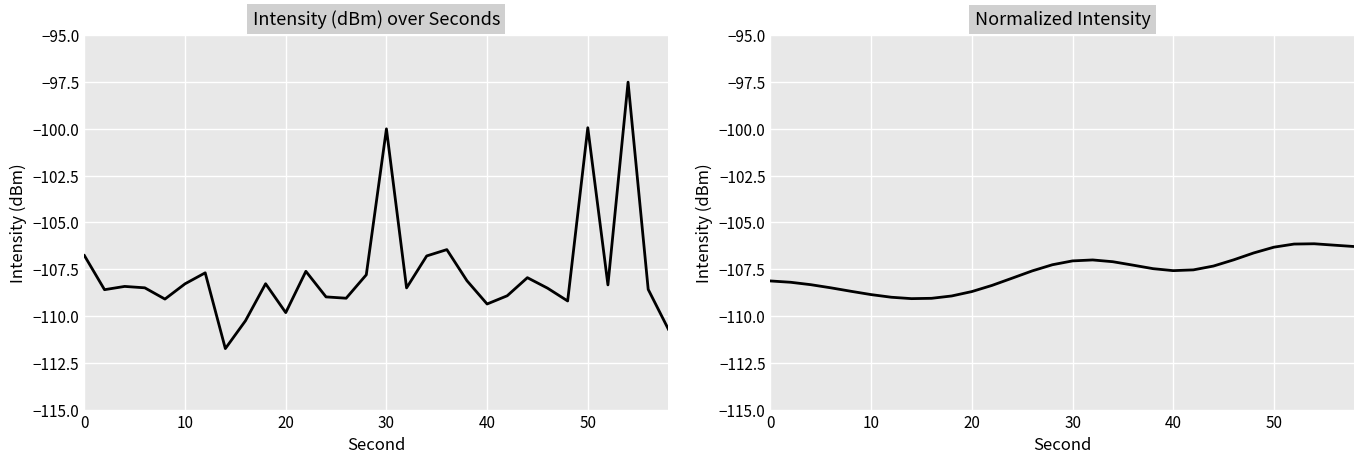

How many data points does each series have?

30